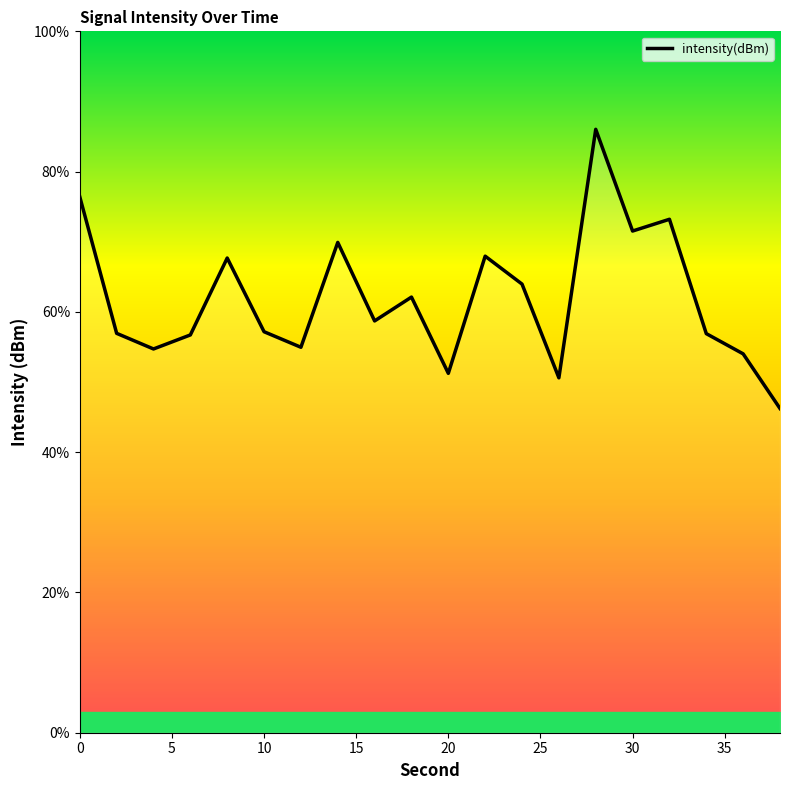

How many data points are above 58?

10